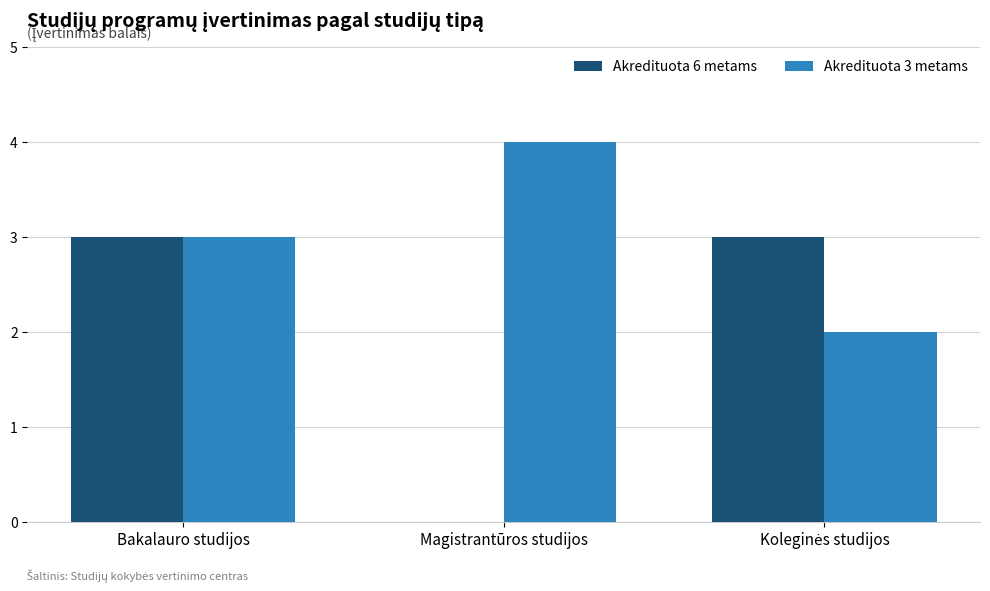

Which series has the largest total across all categories?

Akredituota 3 metams